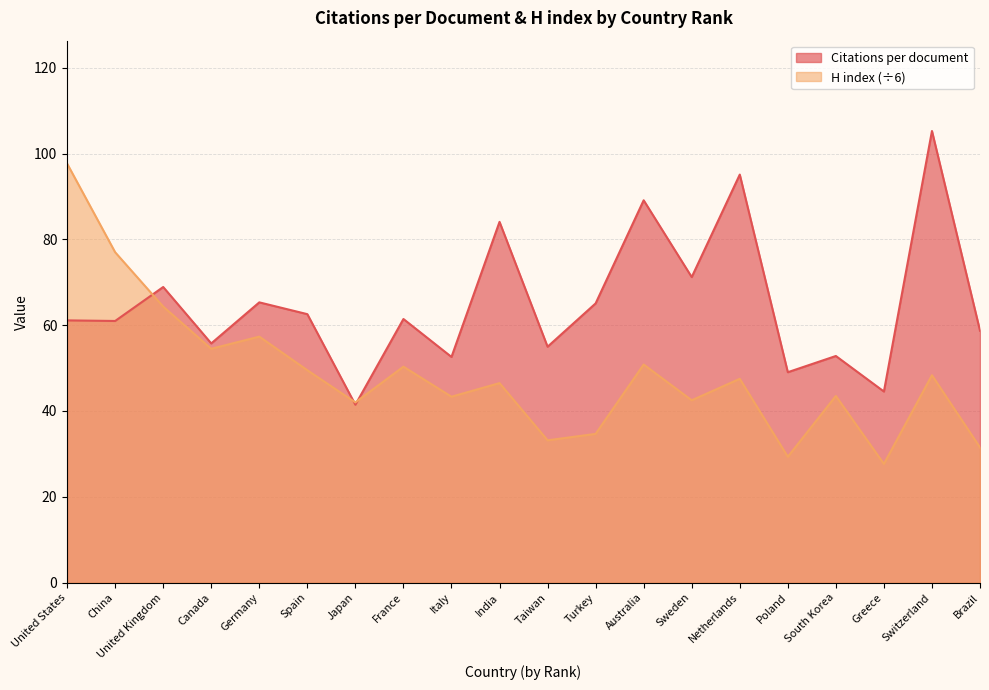

At how many categories does at least one series exceed 76?

6